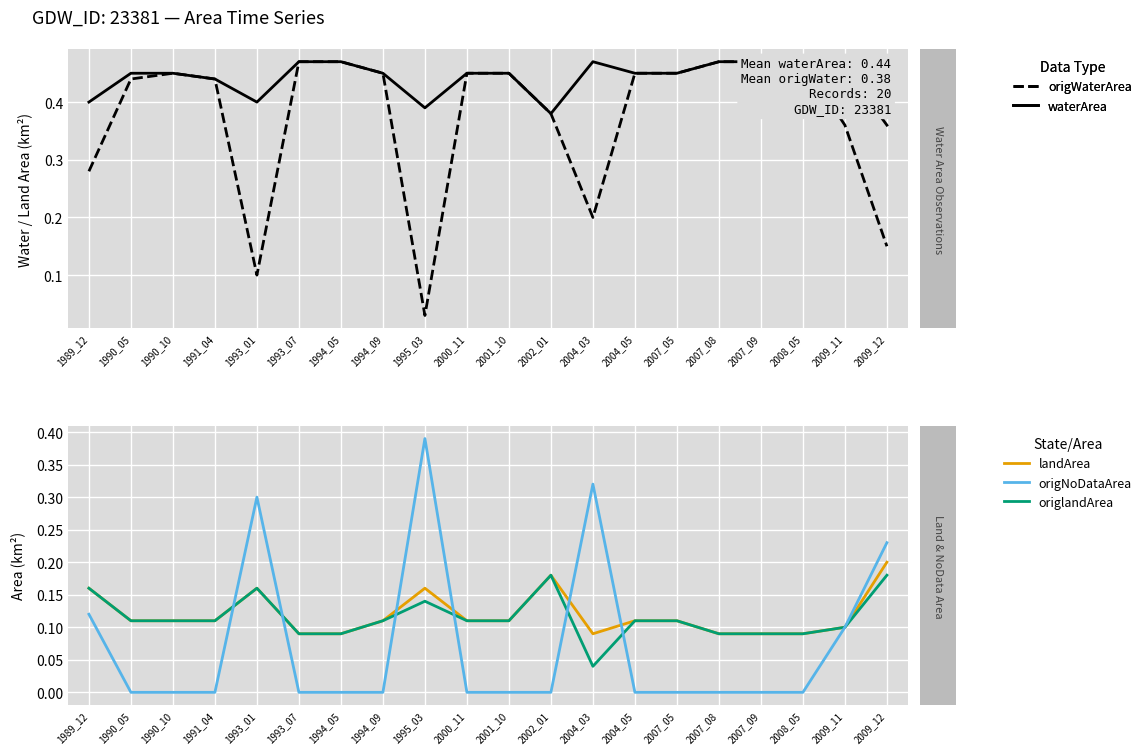

At which label does origWaterArea reach its peak?

1993_07